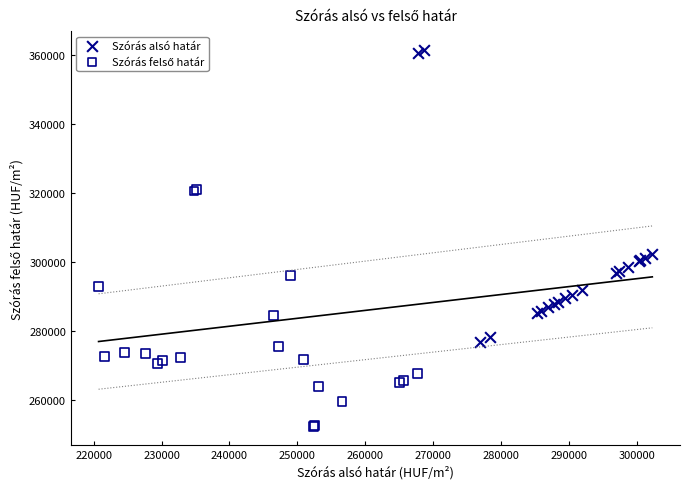

Which series has the largest Y range (max minus min)?

Szórás alsó határ